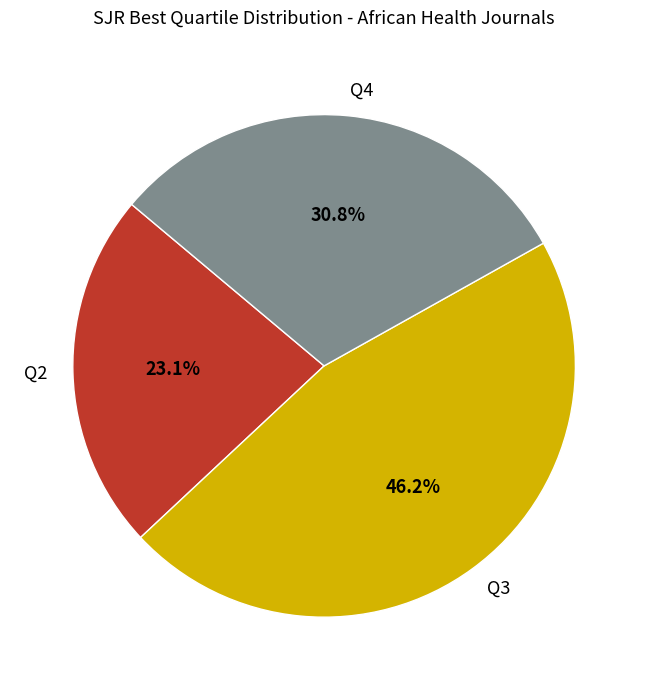

To the nearest percent, what is the average slice percentage?

33%